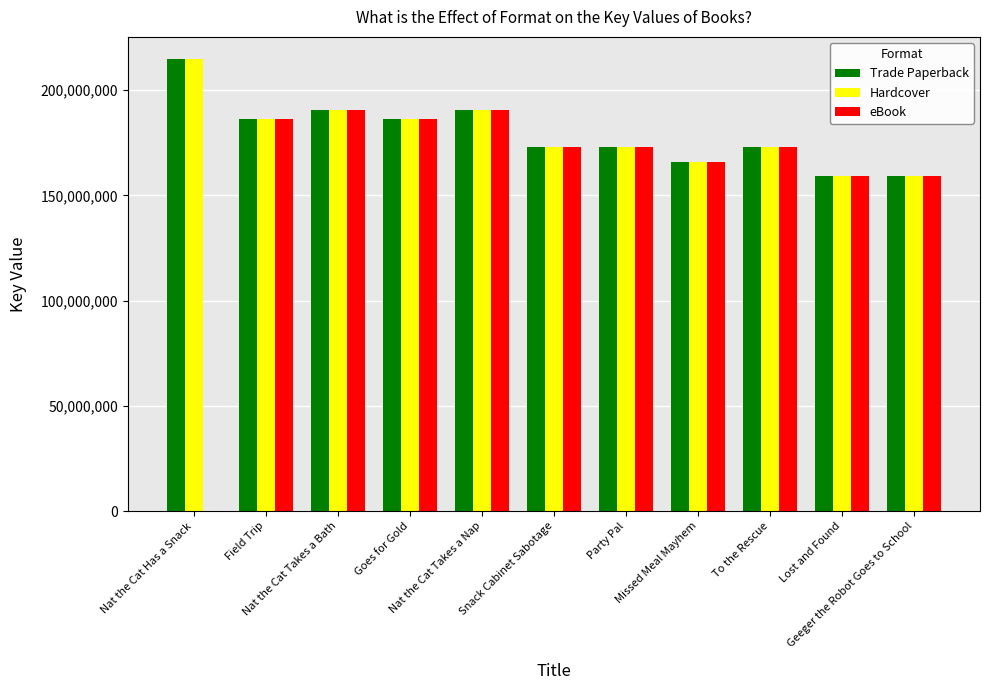

How many series are shown in this chart?

3